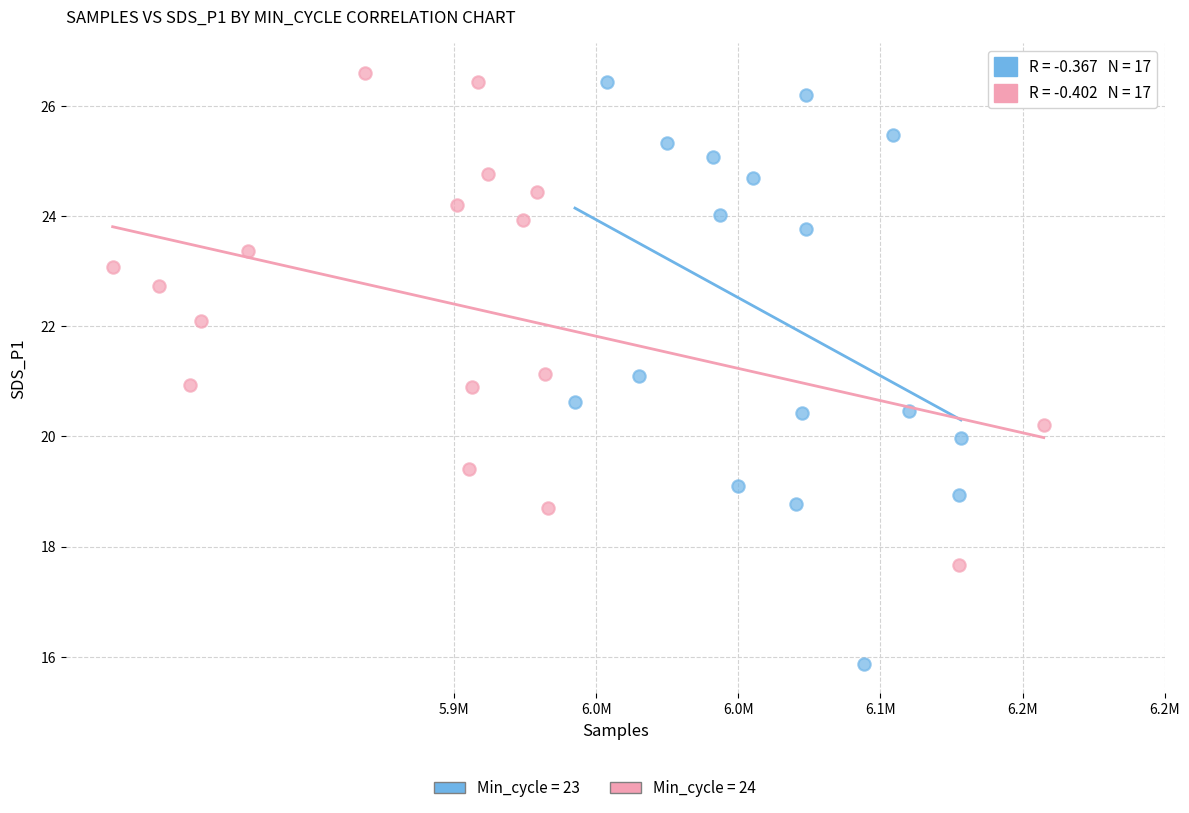

Which series has the largest Y range (max minus min)?

Min_cycle = 23